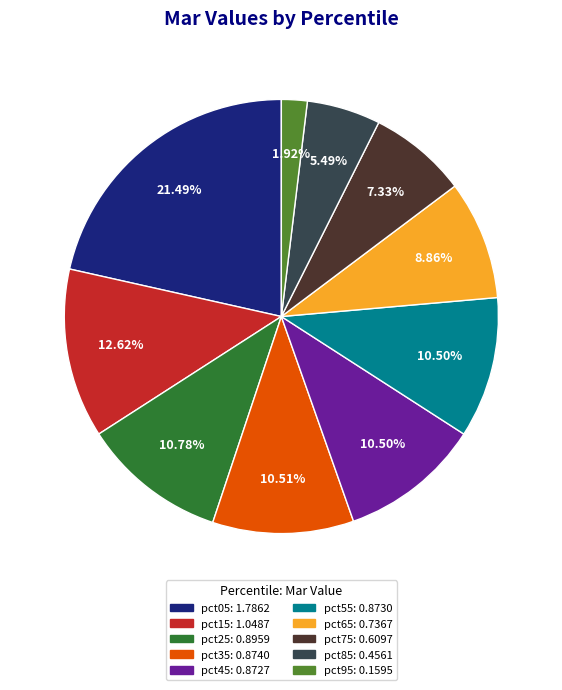

To the nearest percent, what portion does pct65 represent?

9%